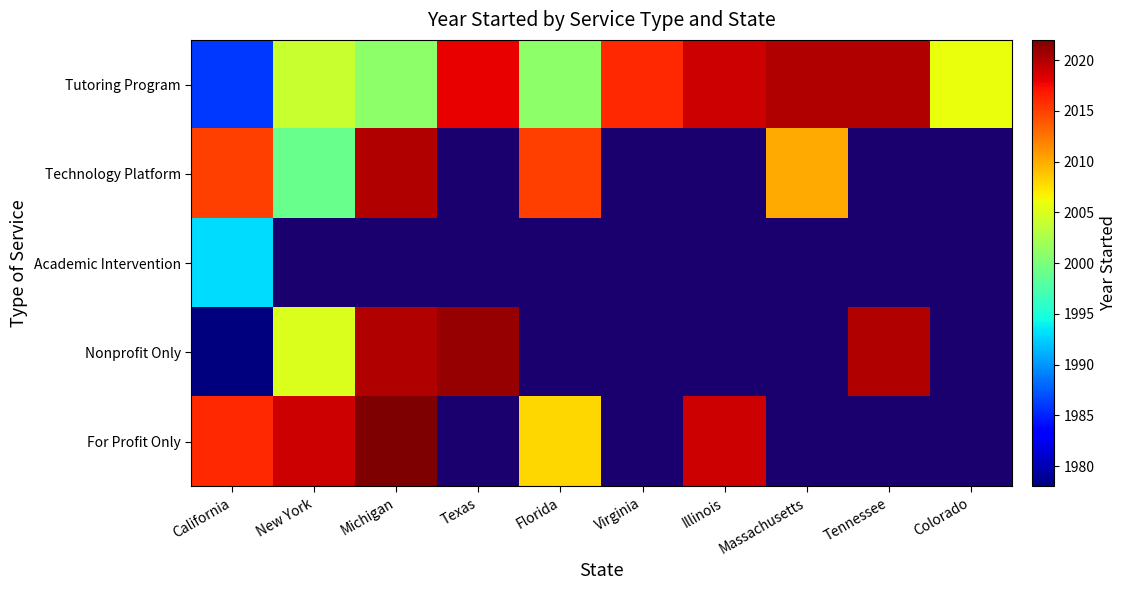

Which series has the widest spread of values?

Nonprofit Only